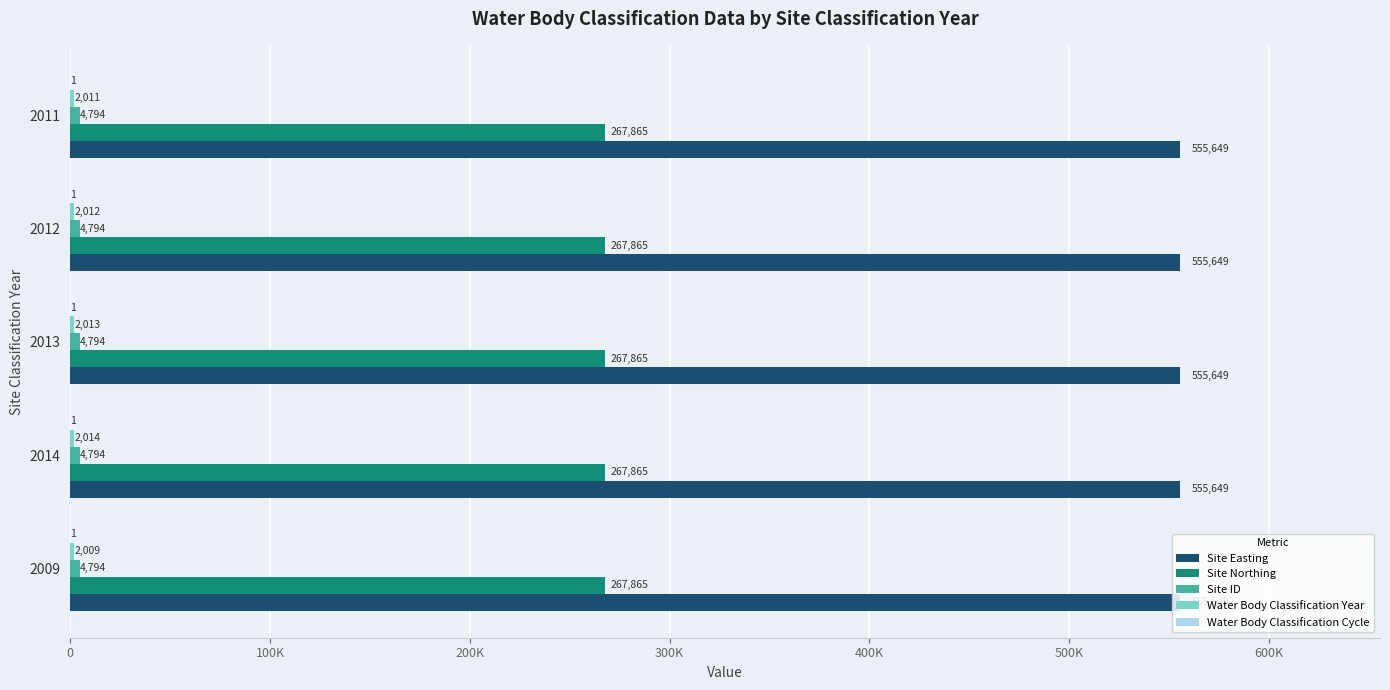

How many data points does each series have?

5